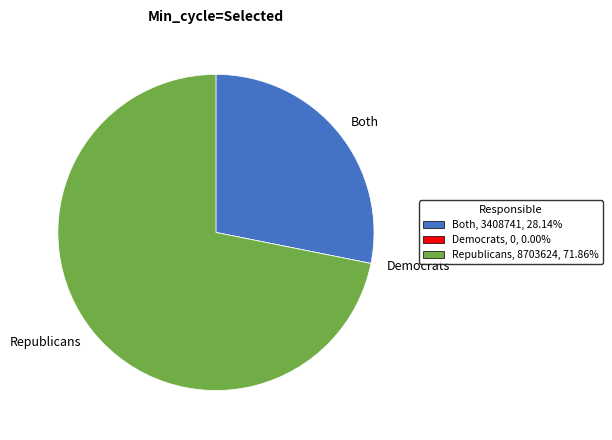

Combined, do Republicans and Both account for over 50%?

Yes